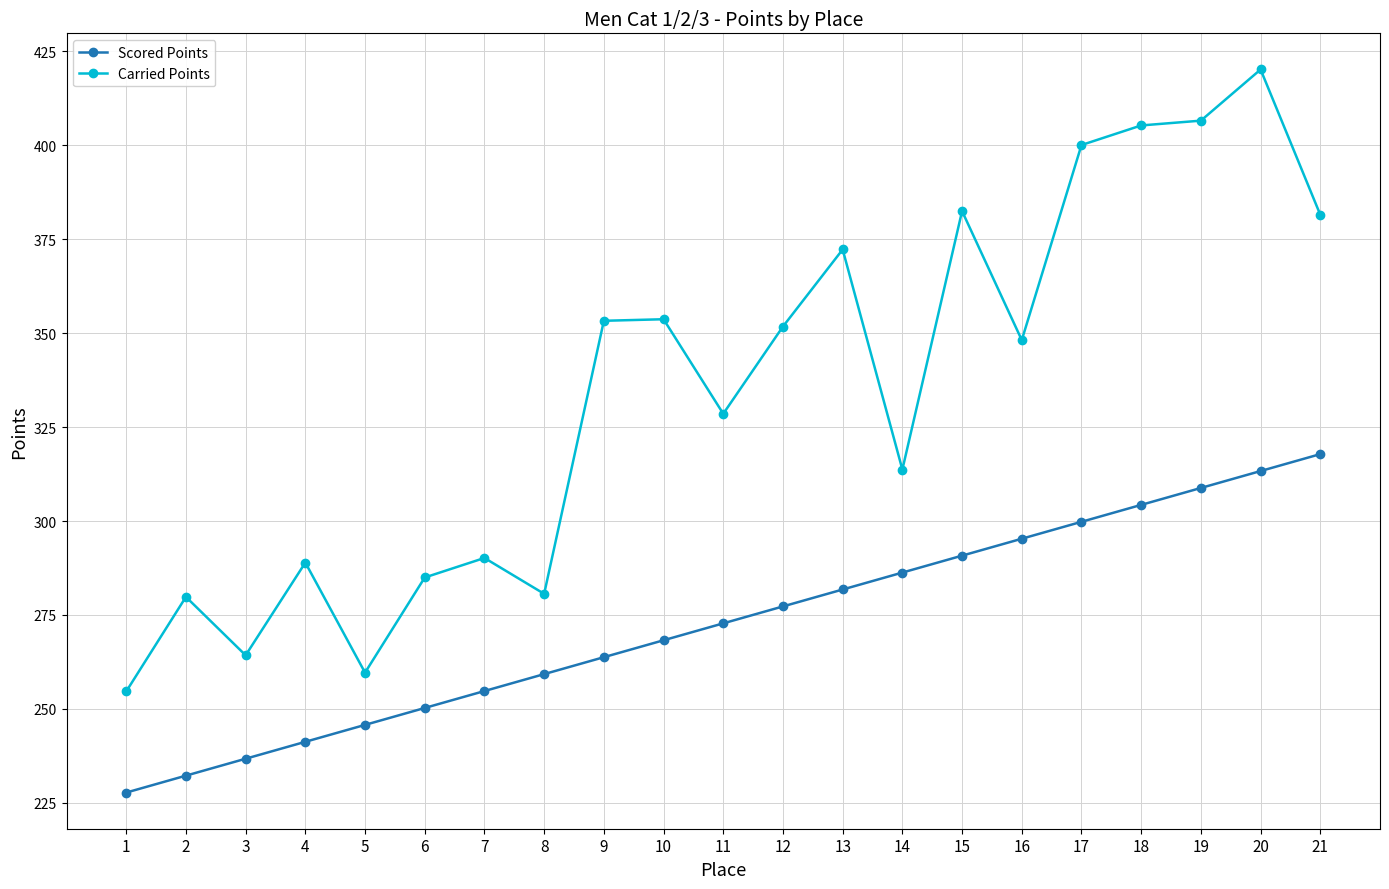

True or false: Scored Points has more than 2 interior local peaks.

False